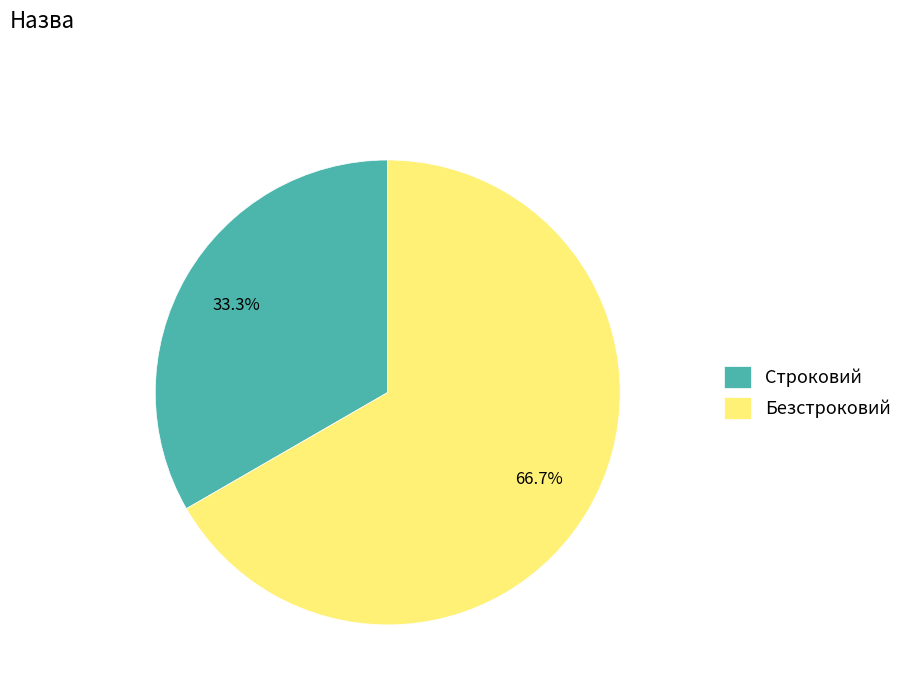

Count the number of slices in the pie.

2